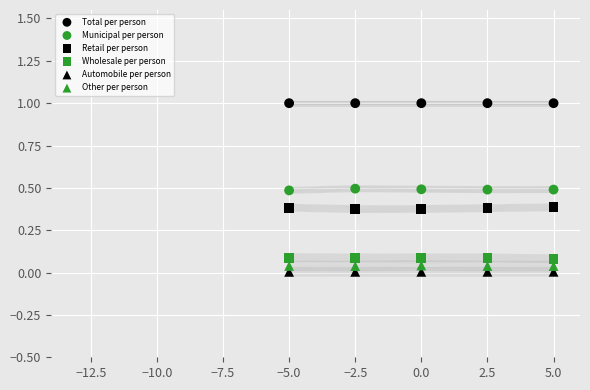

How many points are shown in the scatter plot?

30